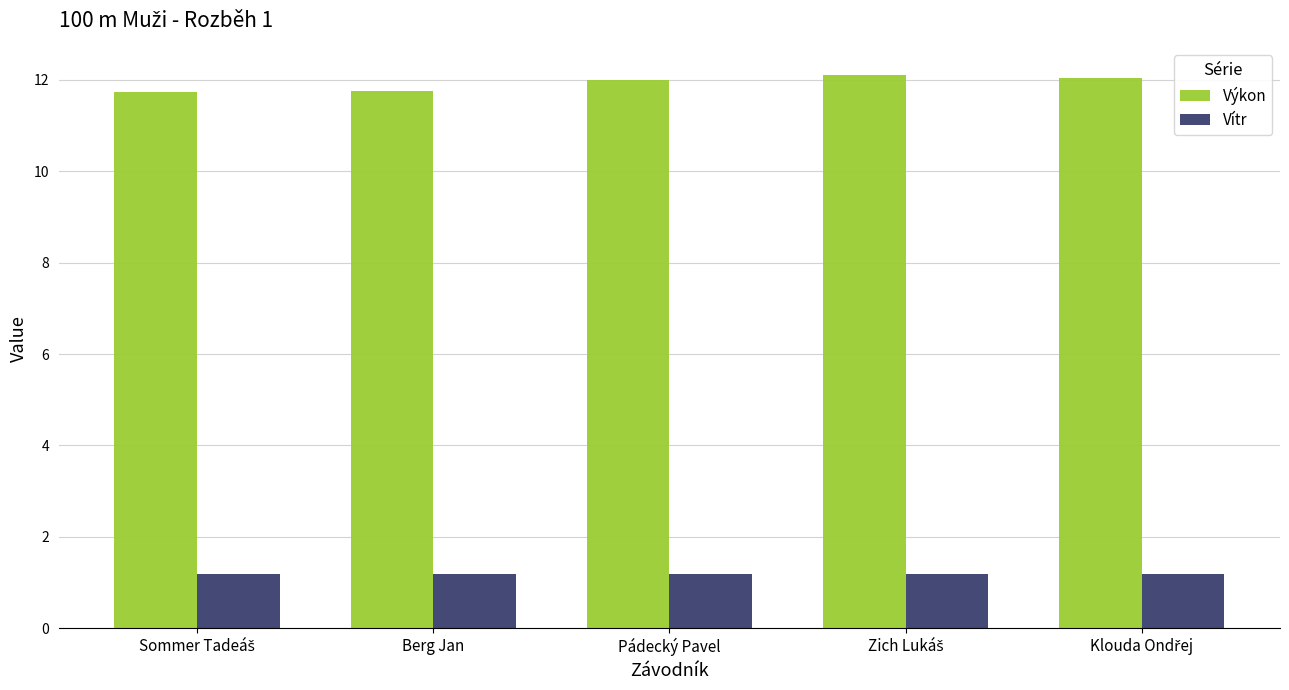

List the series in order of their peak value, highest first.

Výkon, Vítr